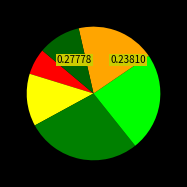

True or false: 5-9 ปี accounts for 7% of the total.

False